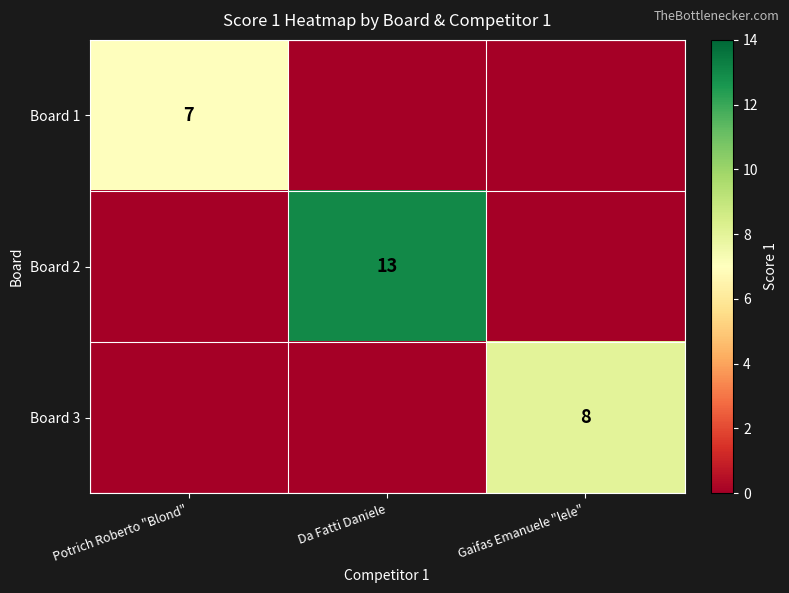

True or false: Board 3 has a value of 8 at Gaifas Emanuele "lele".

True